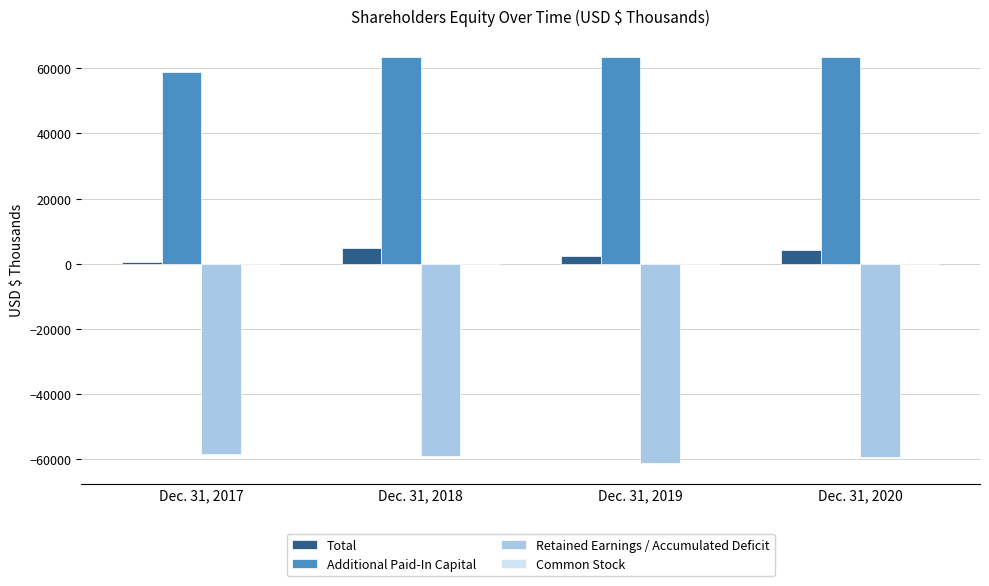

Which series has the largest total across all categories?

Additional Paid-In Capital